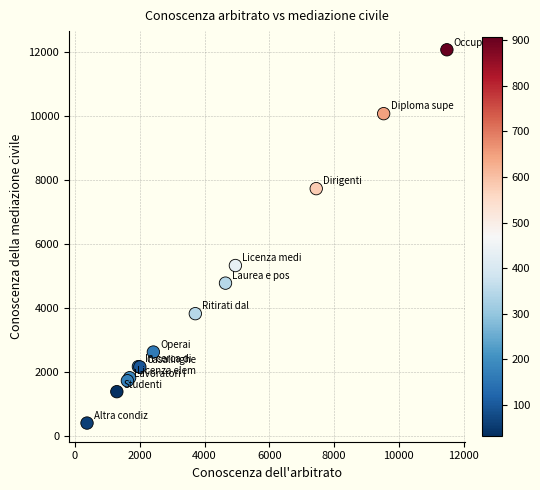

What Y value in the scatter plot is closest to 6239?

5328